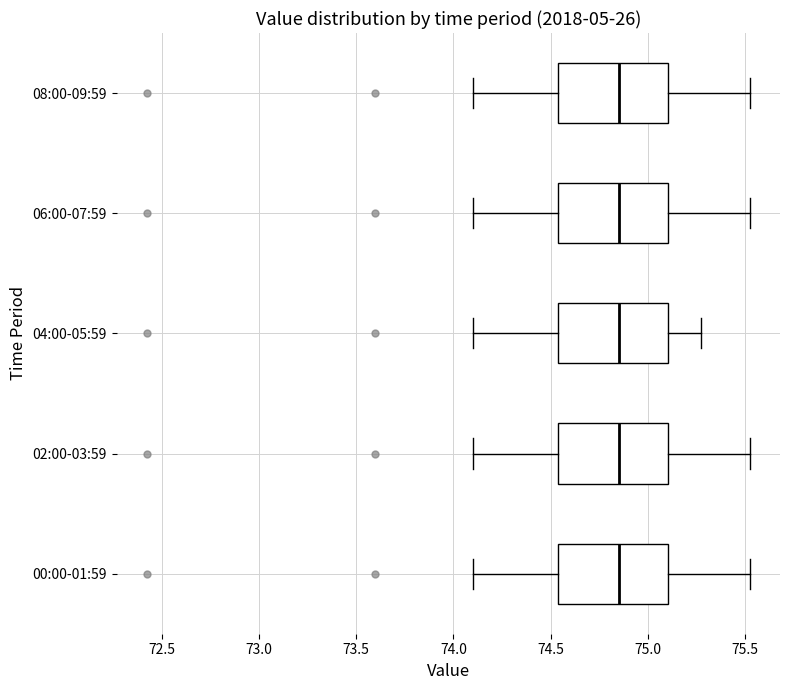

Reading bottom to top, transcribe this box plot: for each box, give where its median line is, the range the box spans, and where its two whiskers end, as read against the x-axis. The values are not printed on the chart, so give them approximately, as read against the axis.

00:00-01:59: median 74.85, box 74.55 to 75.10, whiskers 74.10 to 75.55
02:00-03:59: median 74.85, box 74.55 to 75.10, whiskers 74.10 to 75.55
04:00-05:59: median 74.85, box 74.55 to 75.10, whiskers 74.10 to 75.25
06:00-07:59: median 74.85, box 74.55 to 75.10, whiskers 74.10 to 75.55
08:00-09:59: median 74.85, box 74.55 to 75.10, whiskers 74.10 to 75.55